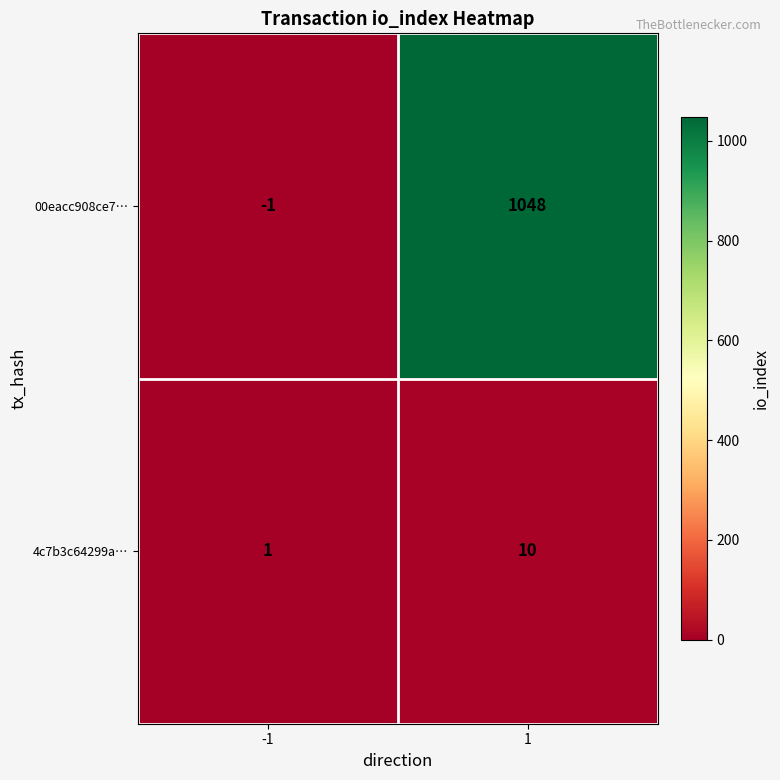

Which series has the largest total across all categories?

00eacc908ce7…